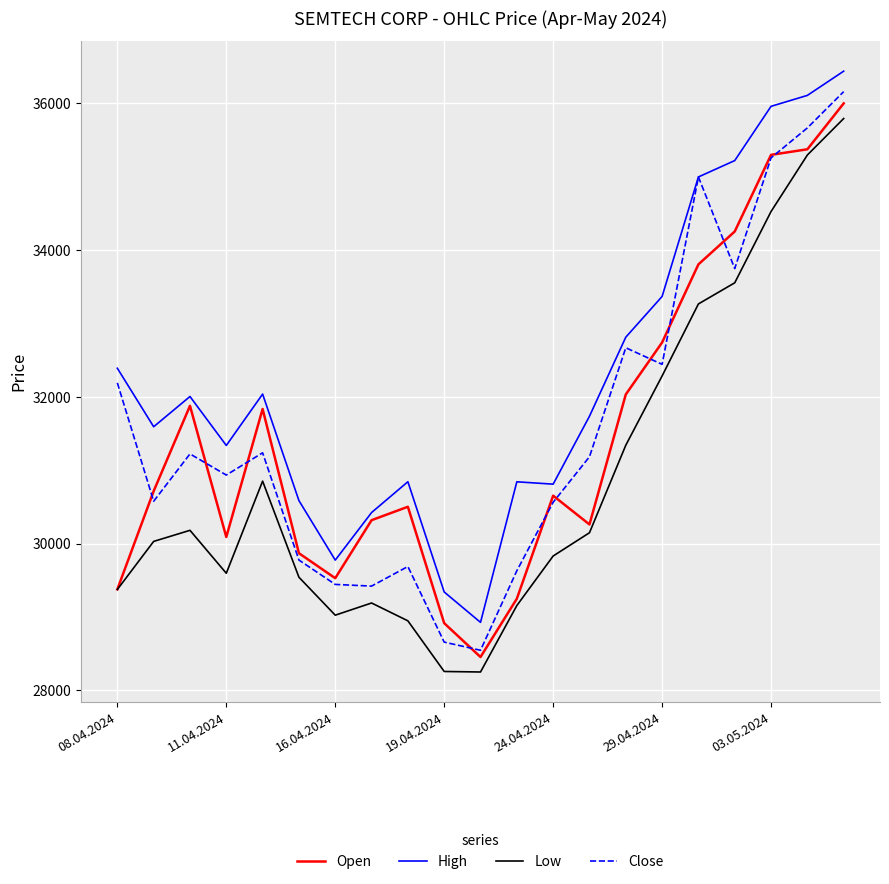

How many lines are shown in the chart?

4